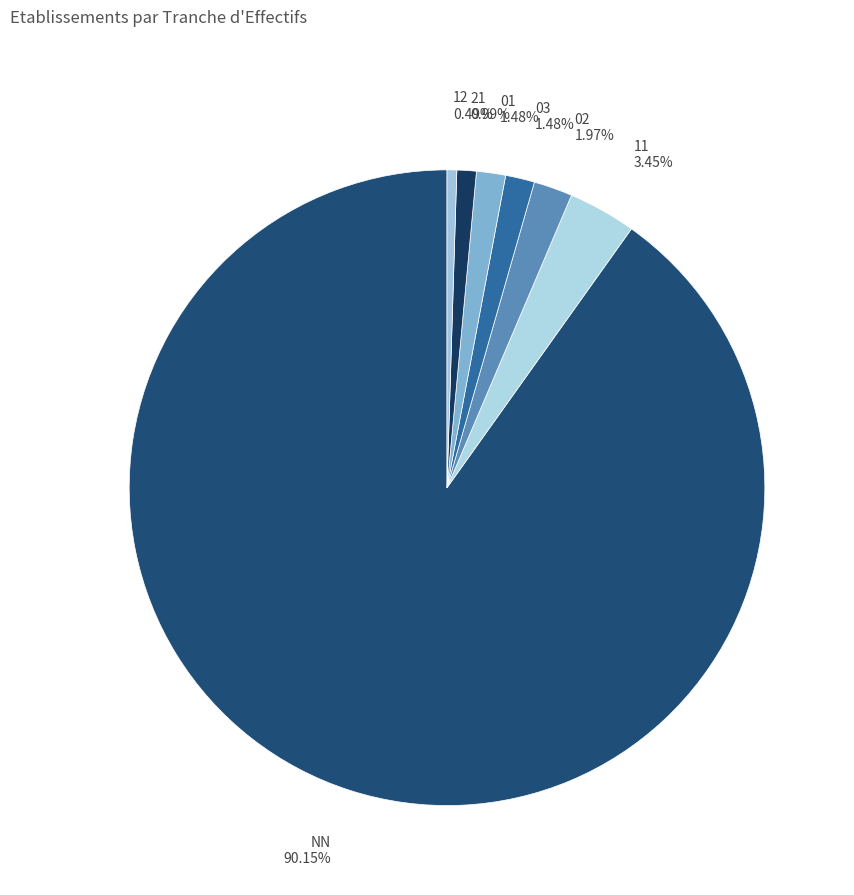

How many slices are in this pie chart?

7